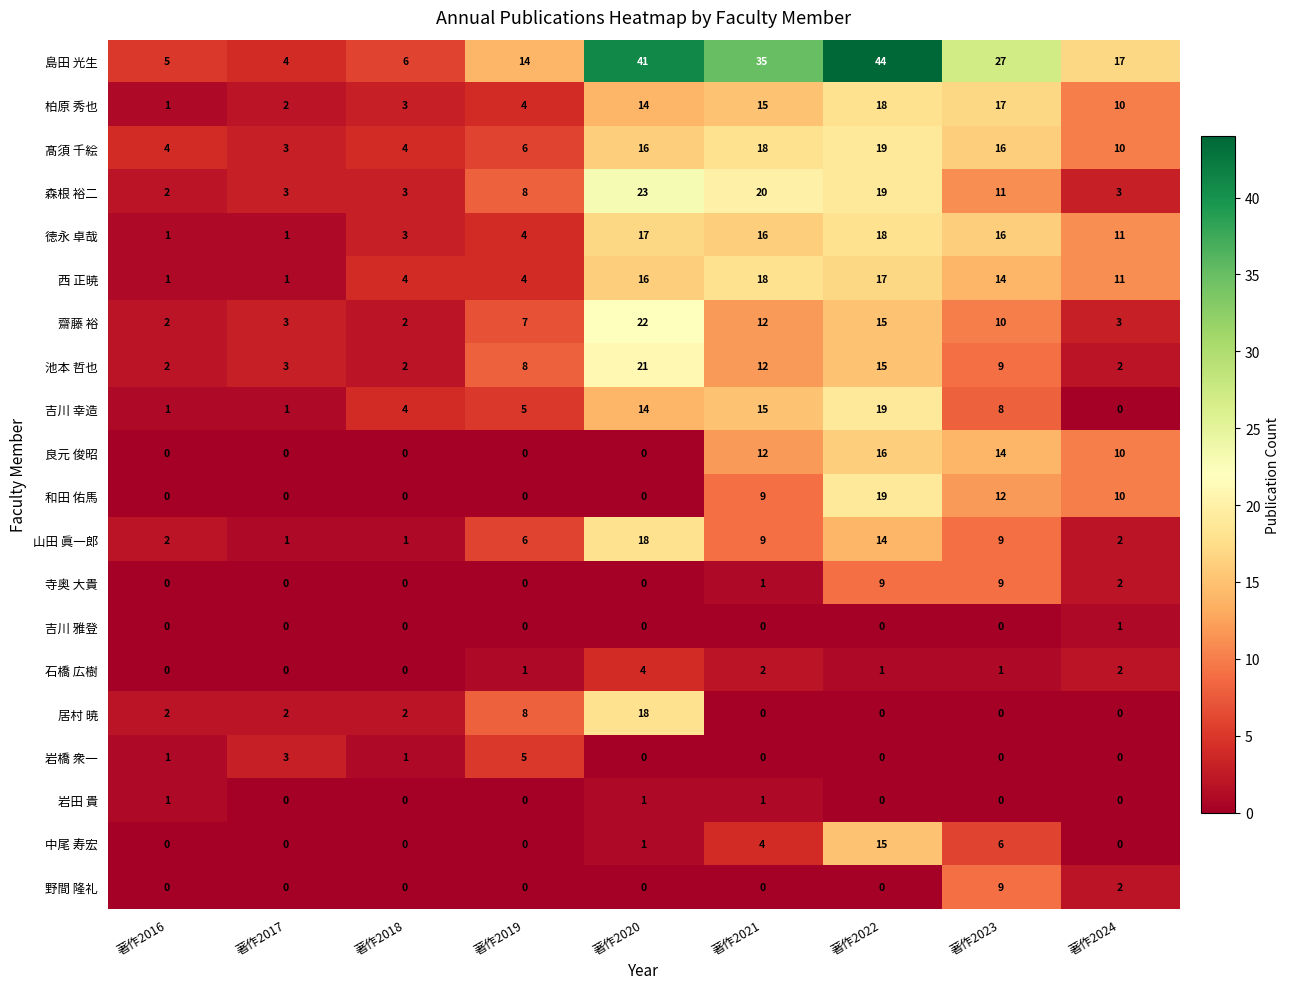

At which category is the sum across all series the highest?

著作2022